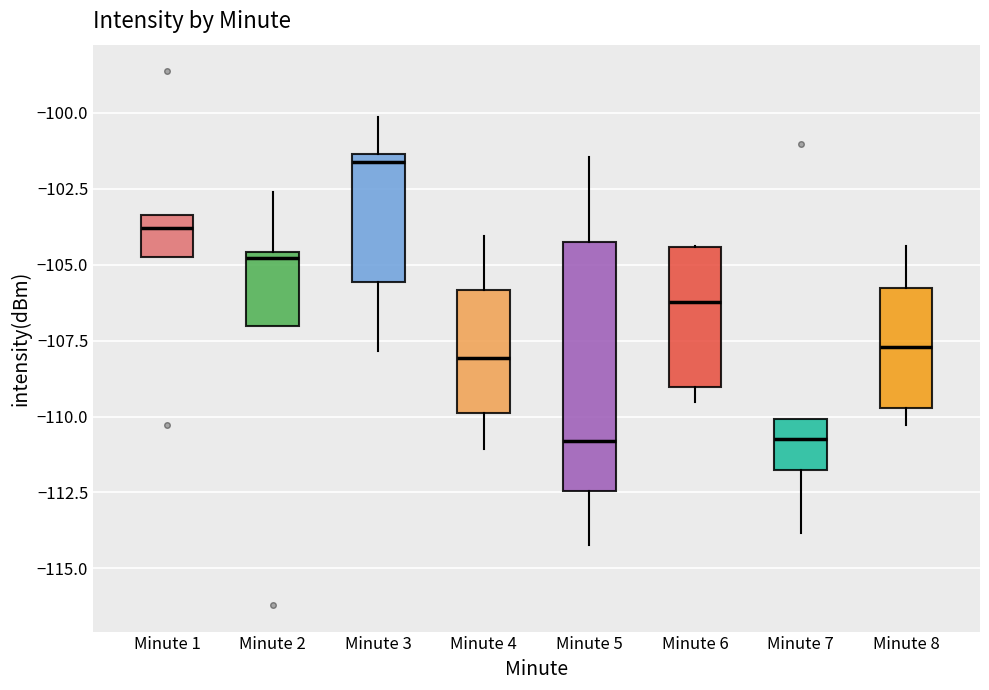

Comparing the boxes themselves (not the whiskers), which one is the tallest?

Minute 5